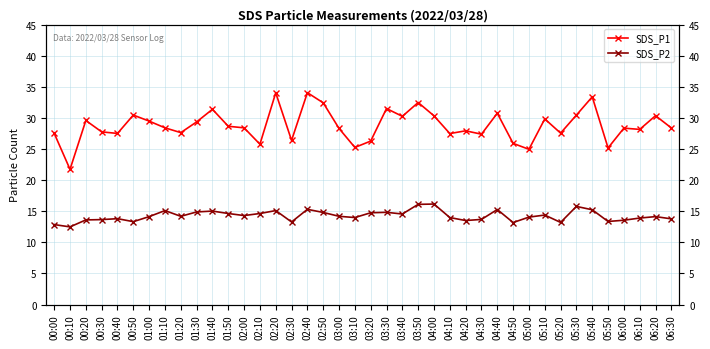

True or false: SDS_P1 has a value of 27.9 at 04:20.

True